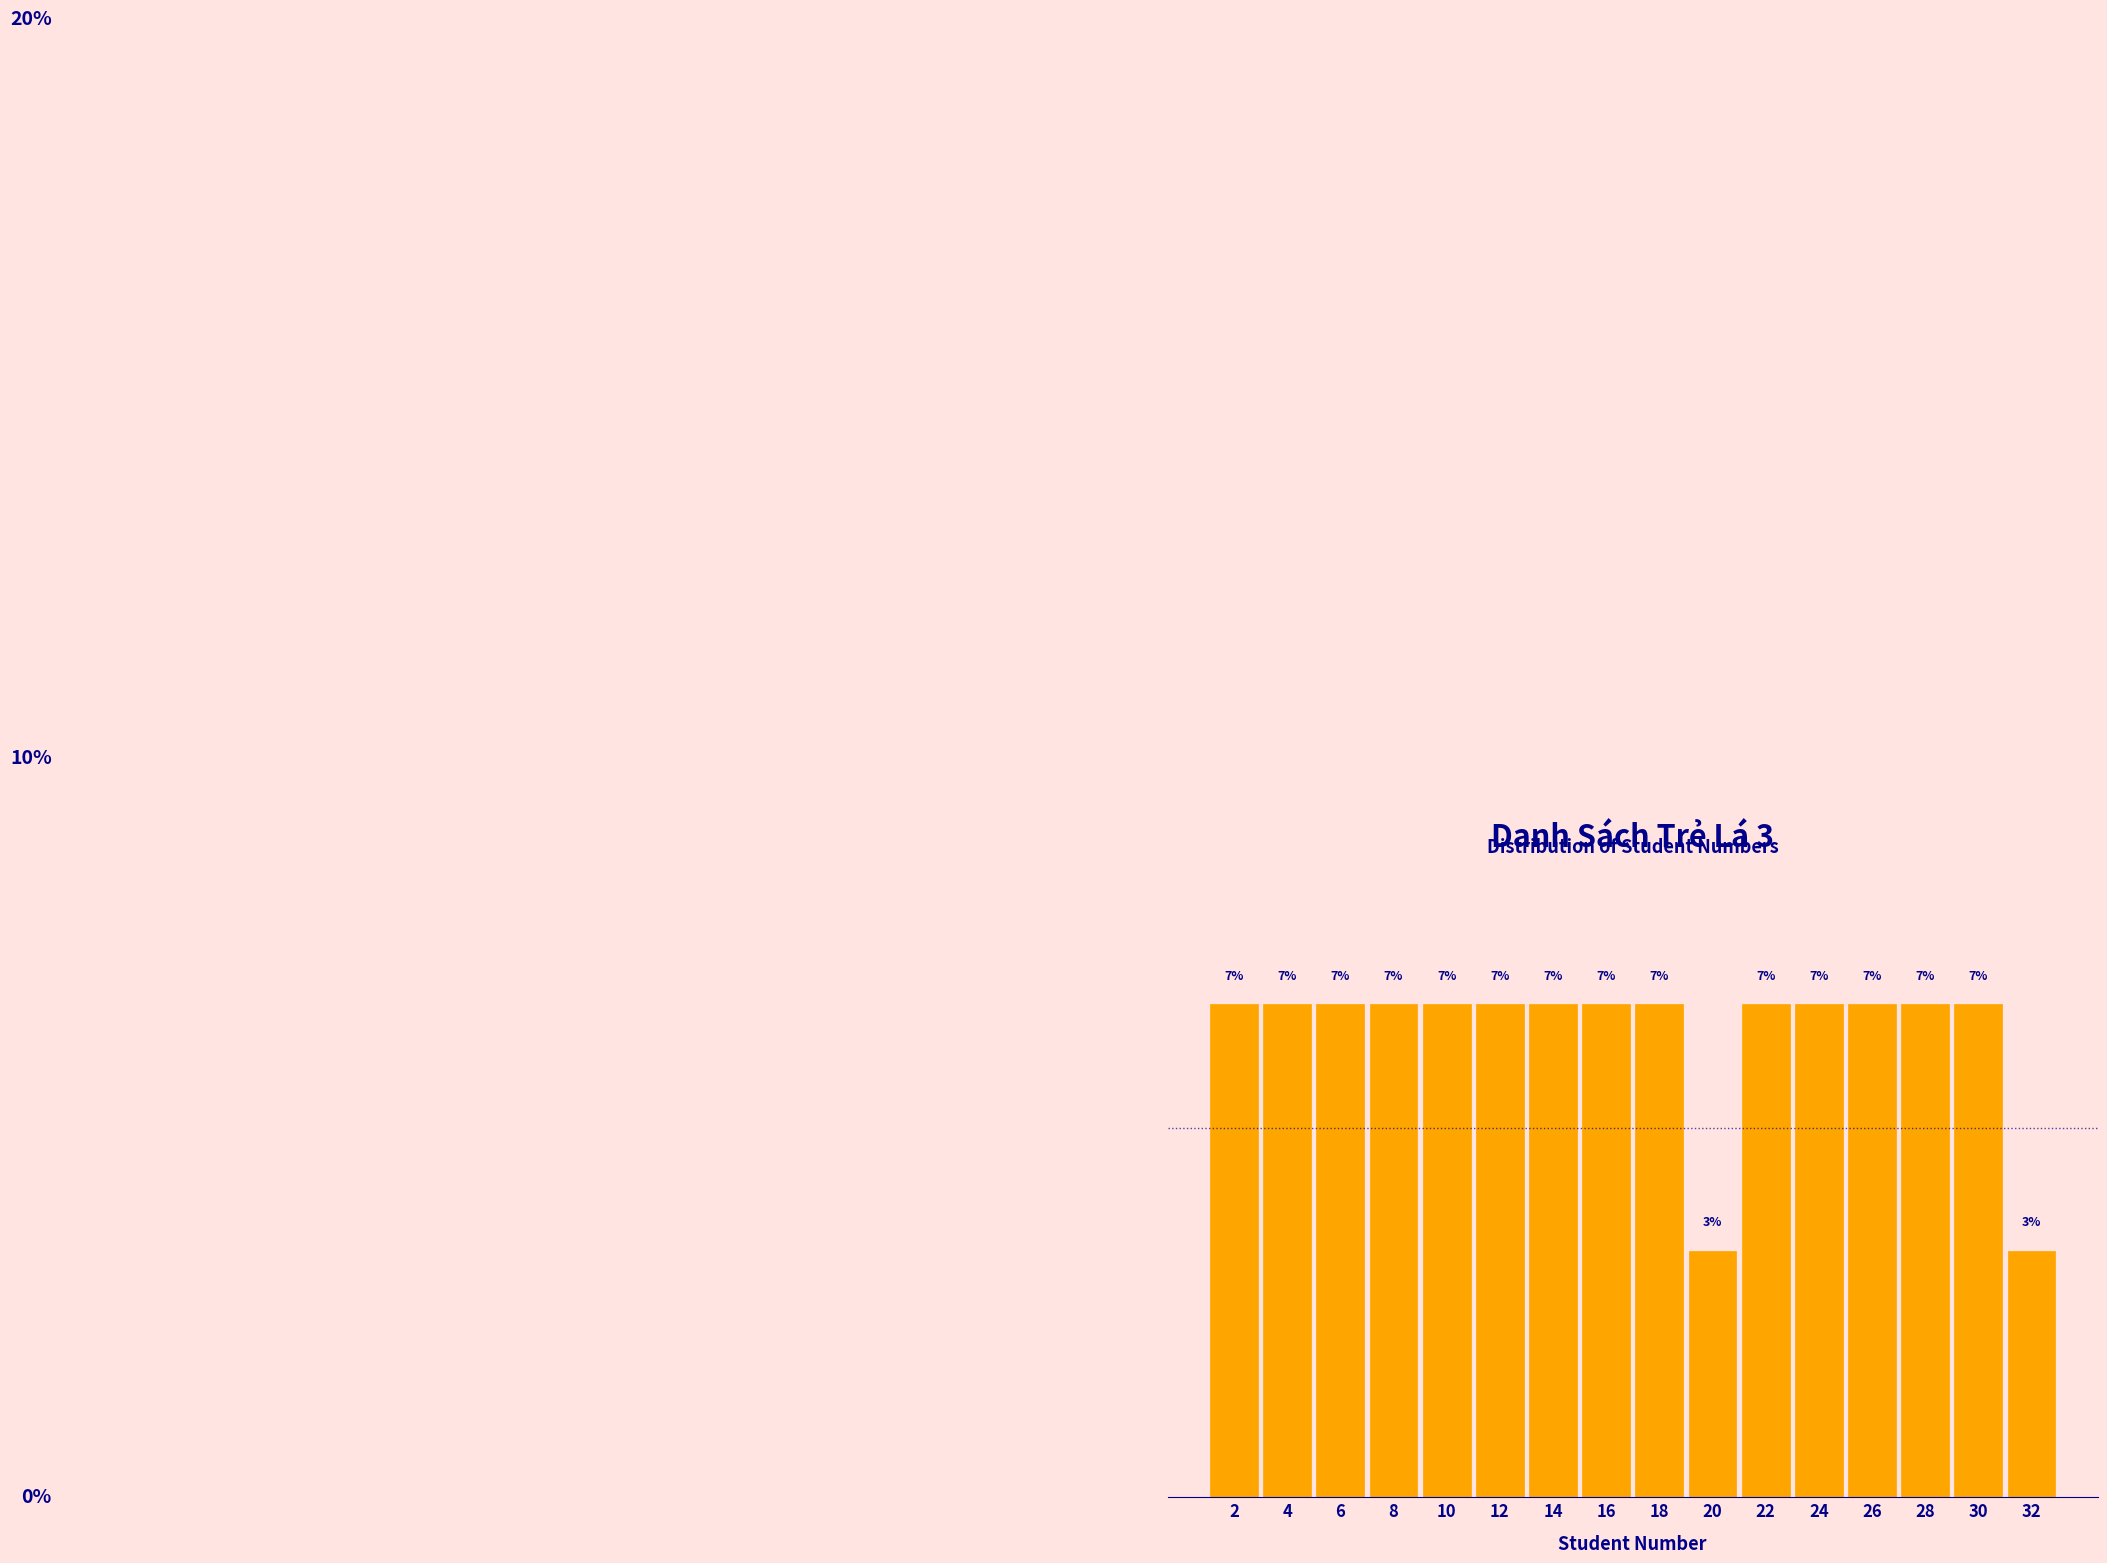

Are the bars horizontal?

No